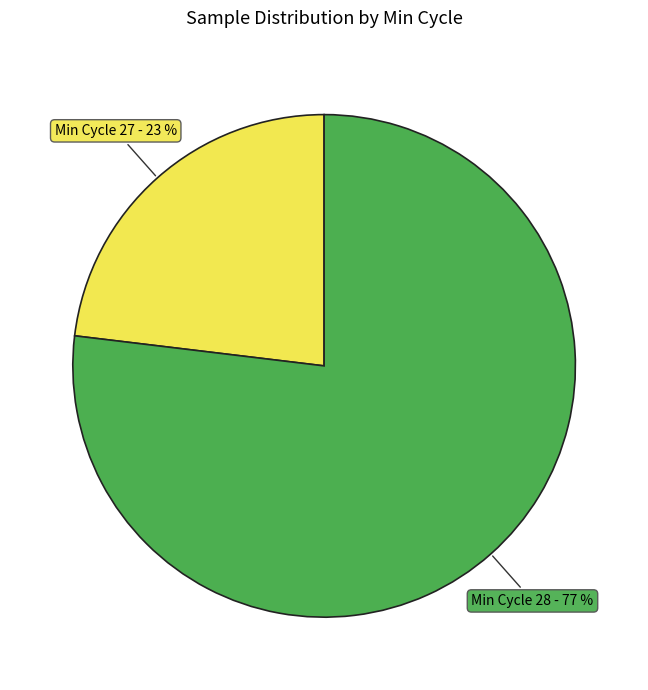

Is there a majority slice in this chart?

Yes